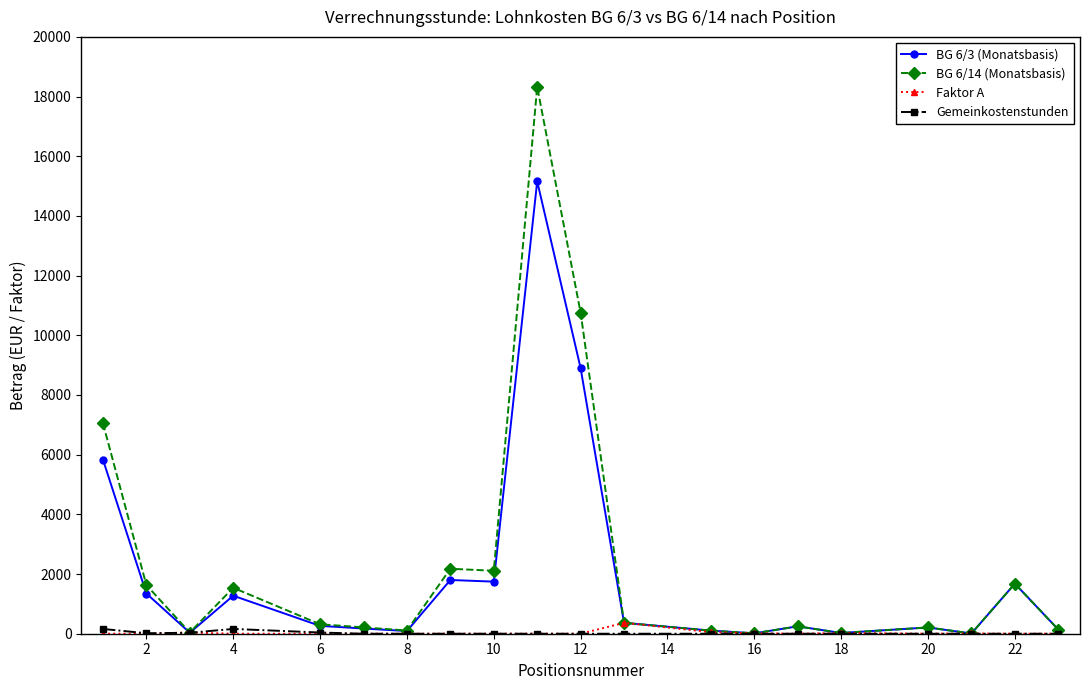

What is the maximum value for BG 6/14 (Monatsbasis)?

18325.2